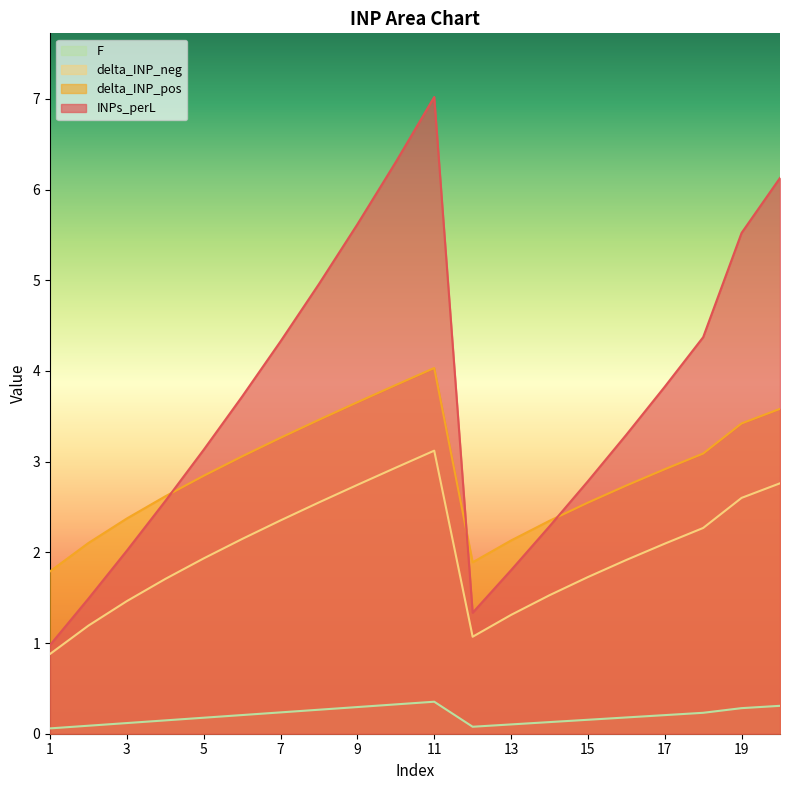

Where is delta_INP_pos nearest to the value 2?

2